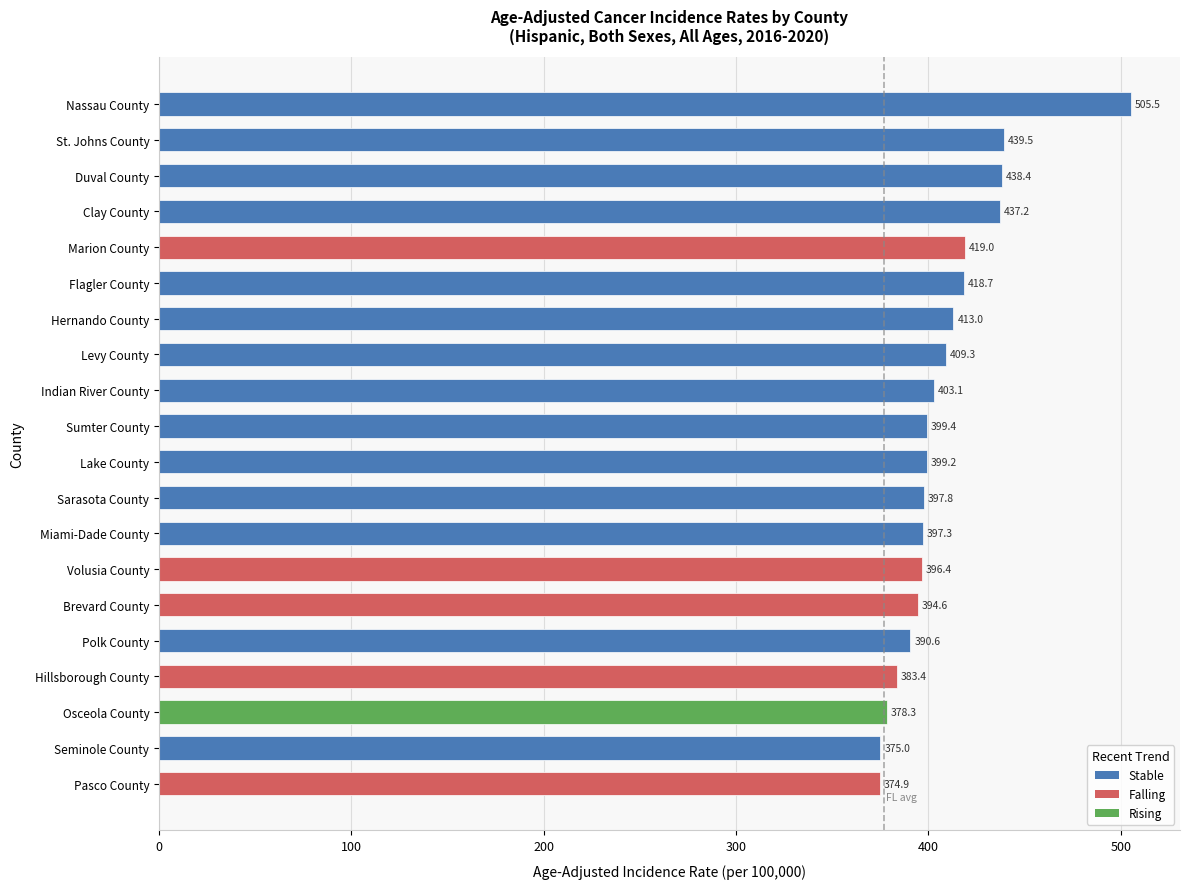

The chart shows a value of 584.8 at Seminole County. True or false?

False